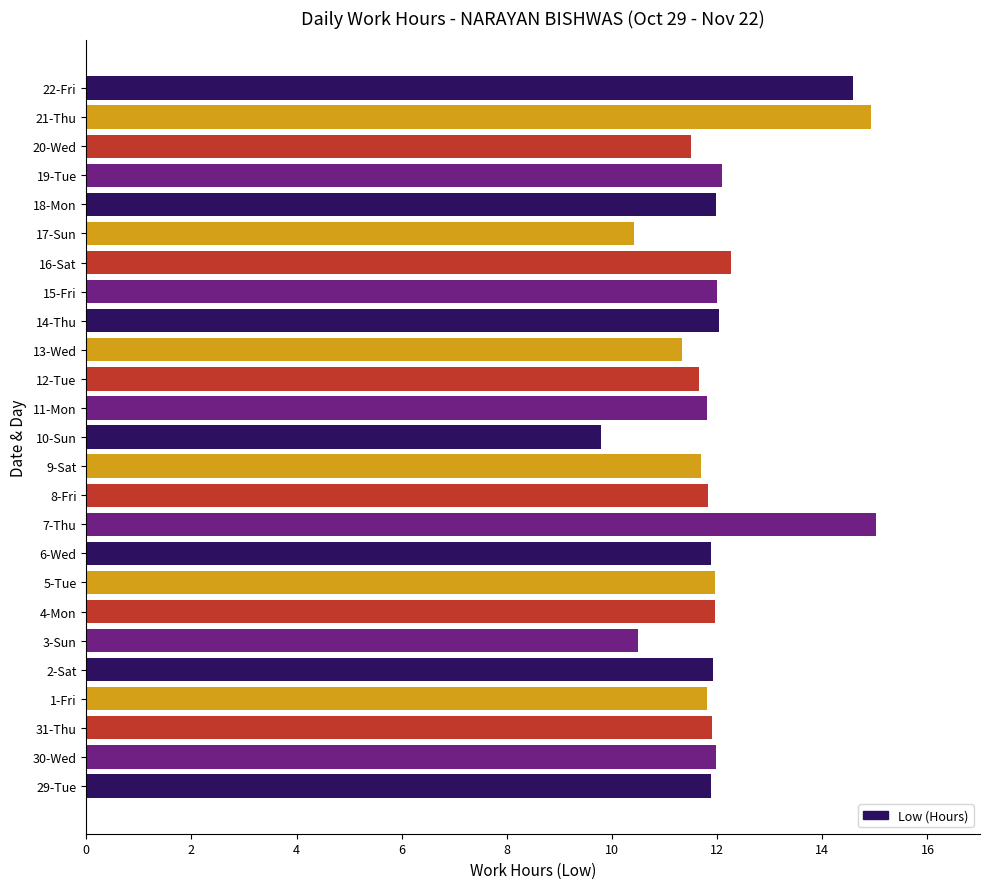

What is the change in value from 31-Thu to 17-Sun?

-1.5